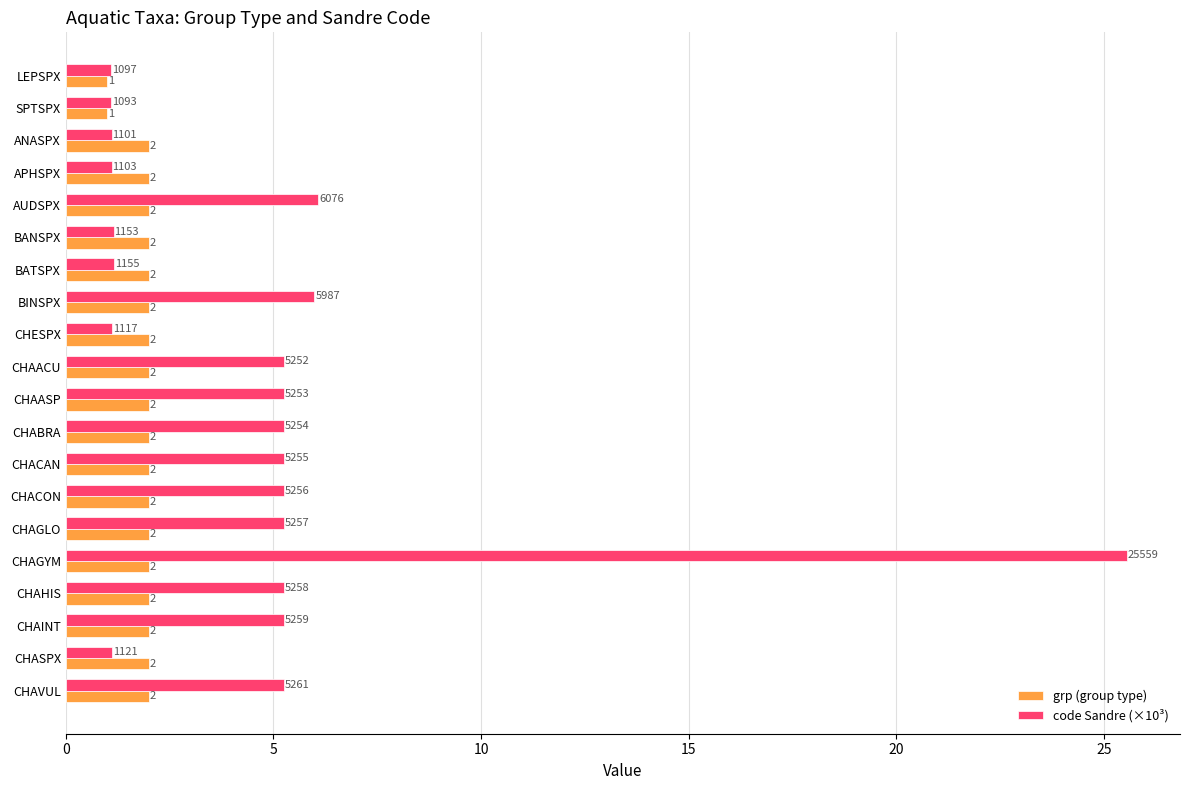

Which series has the largest total across all categories?

code Sandre (×10³)